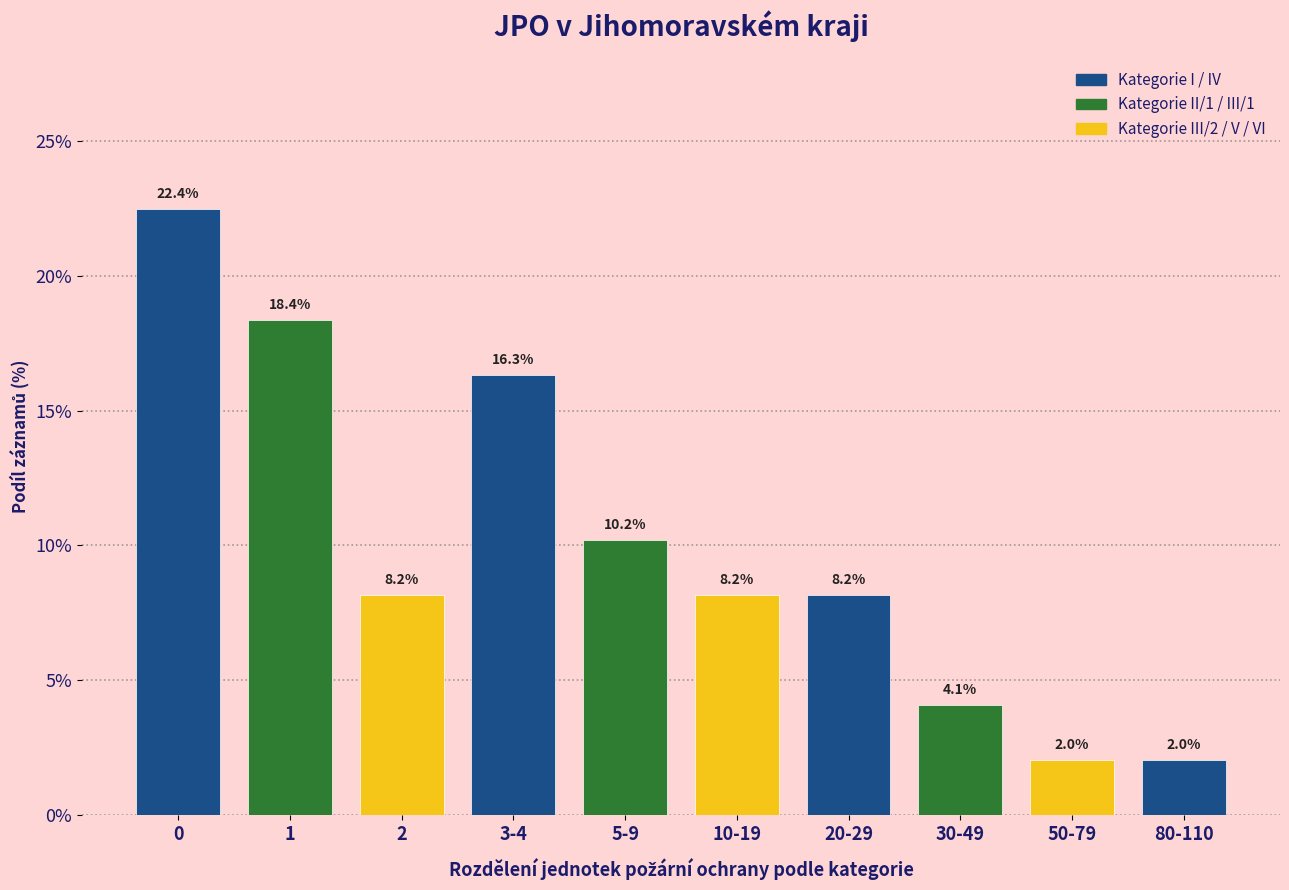

Reading left to right, extract all data points from this chart.

0=22.4	1=18.4	2=8.2	3-4=16.3	5-9=10.2	10-19=8.2	20-29=8.2	30-49=4.1	50-79=2.0	80-110=2.0